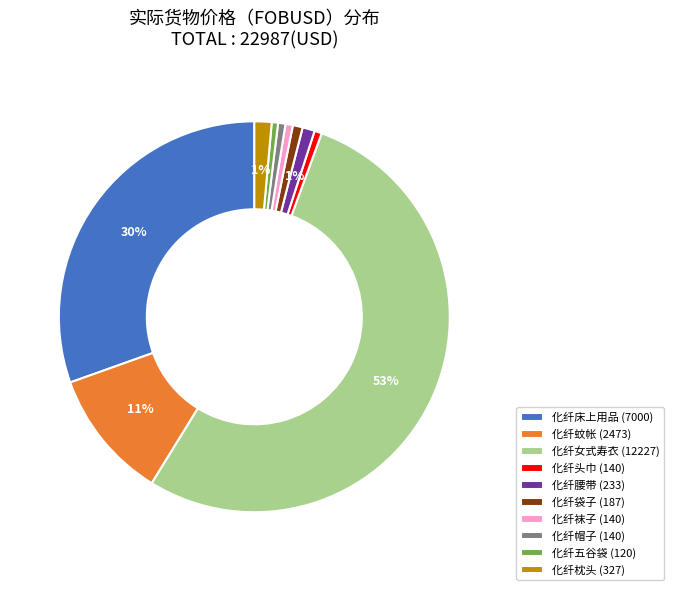

Combined, do 化纤女式寿衣 and 化纤帽子 account for over 50%?

Yes